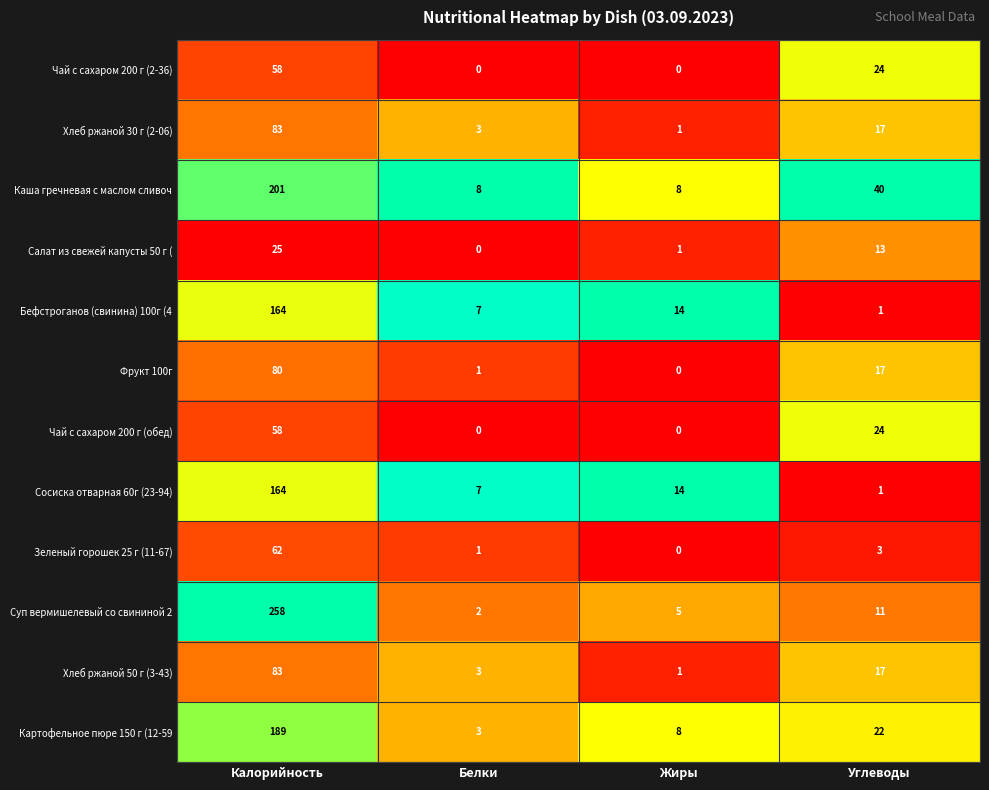

Count the Чай с сахаром 200 г (обед) values in the range 0 to 58.

4